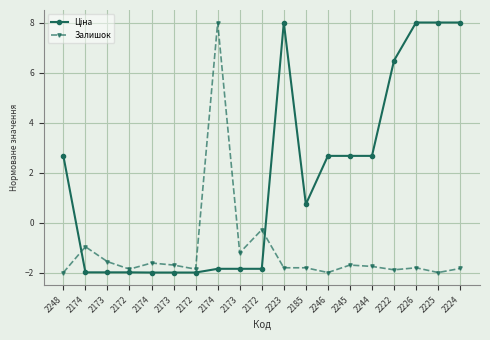

True or false: Ціна and Залишок intersect in this chart.

True